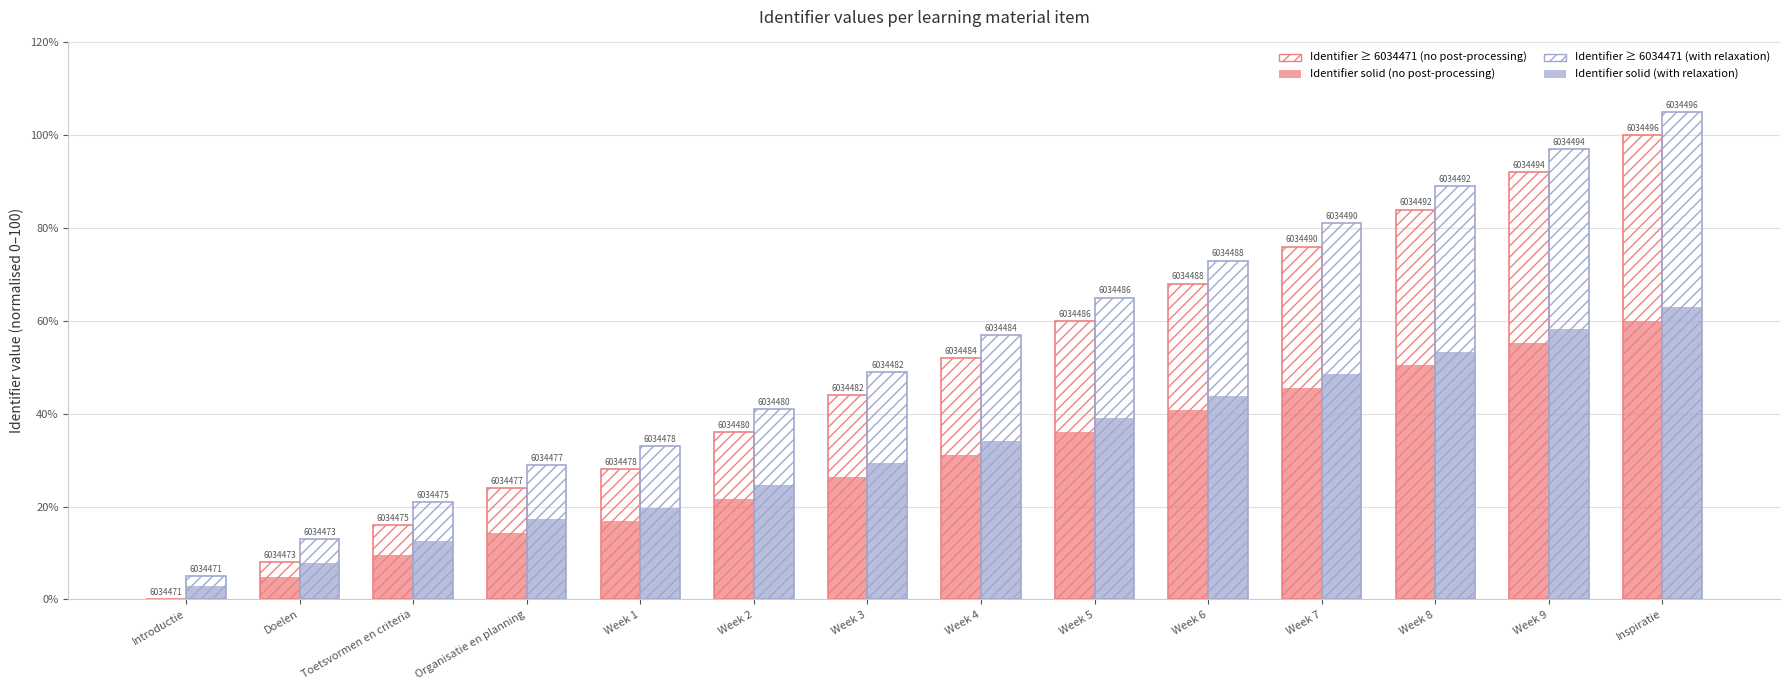

Are the bars grouped side by side (vs. stacked)?

Yes